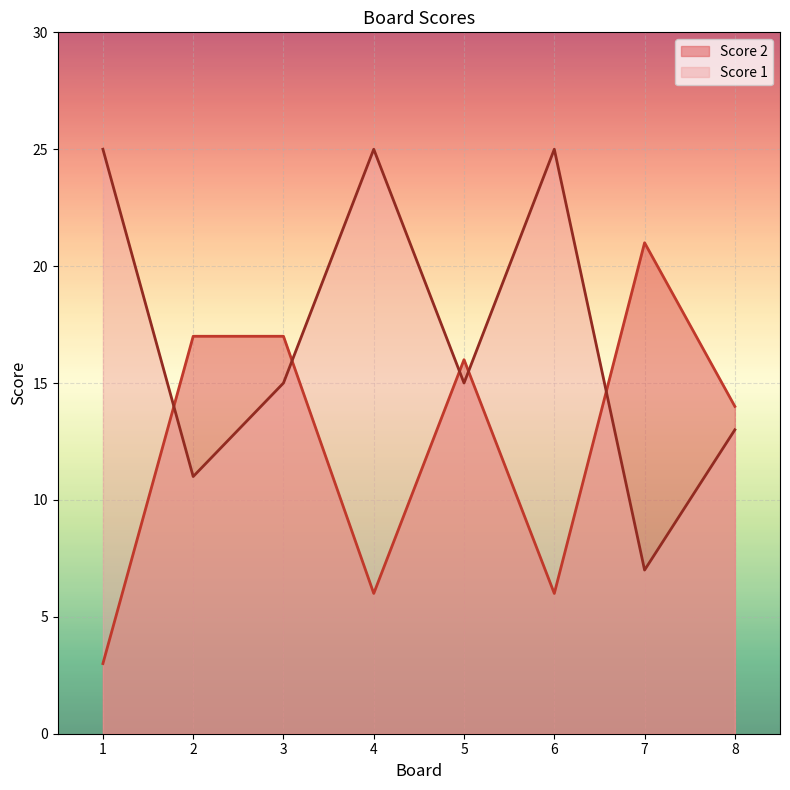

True or false: Score 1 and Score 2 intersect in this chart.

True